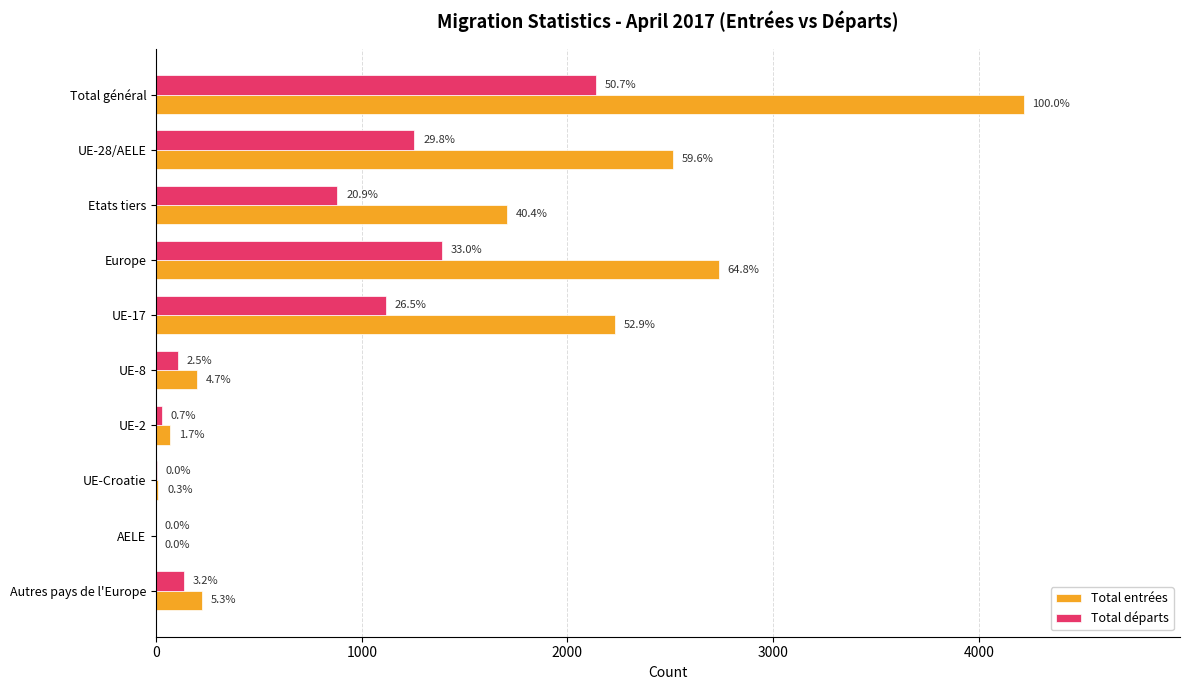

What are all the series names shown in the legend?

Total entrées, Total départs